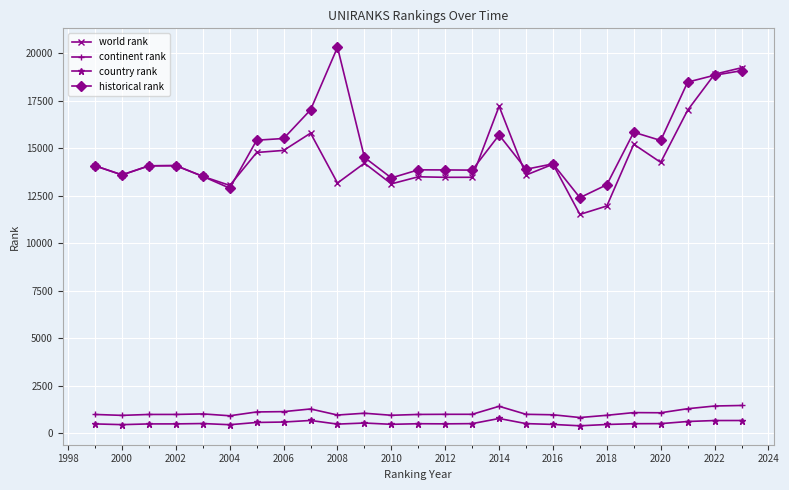

What is the value of the historical rank point at the 23rd from the left?

18476.0